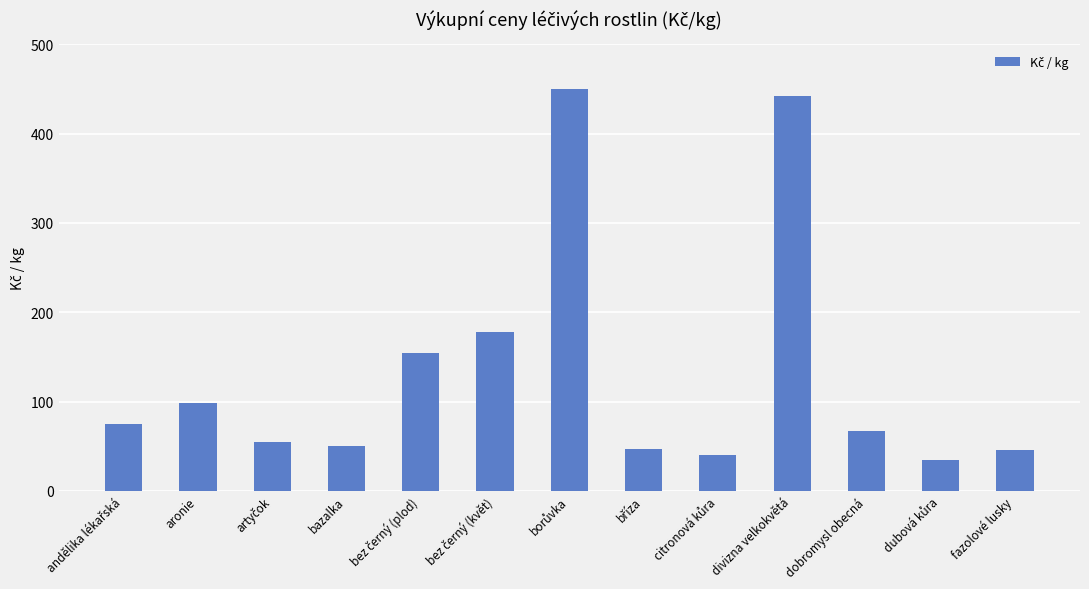

What is the value of the 5th bar from the left?

154